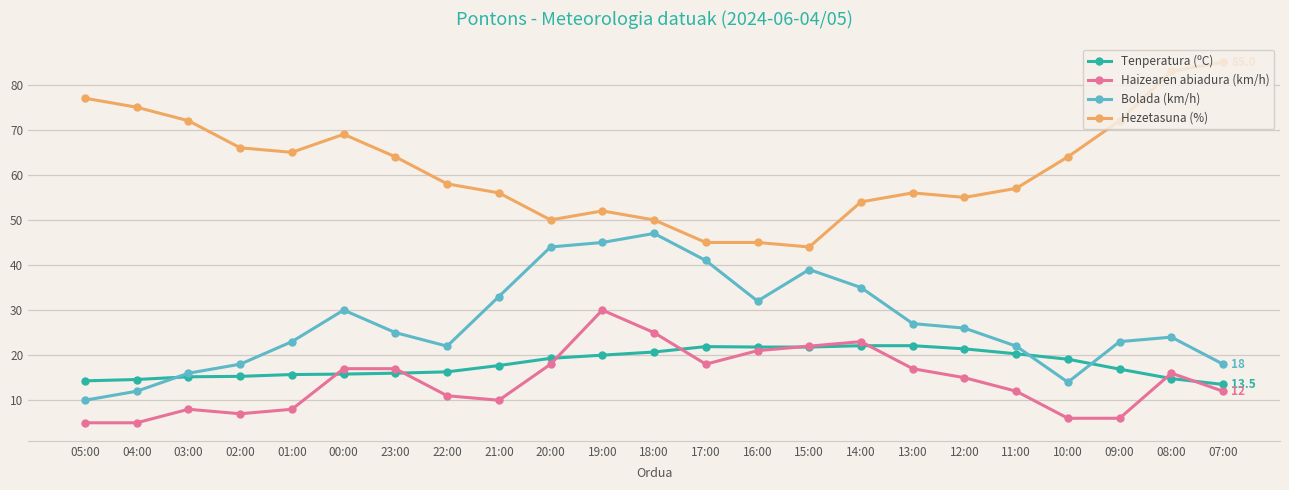

True or false: Hezetasuna (%) and Tenperatura (ºC) intersect in this chart.

False